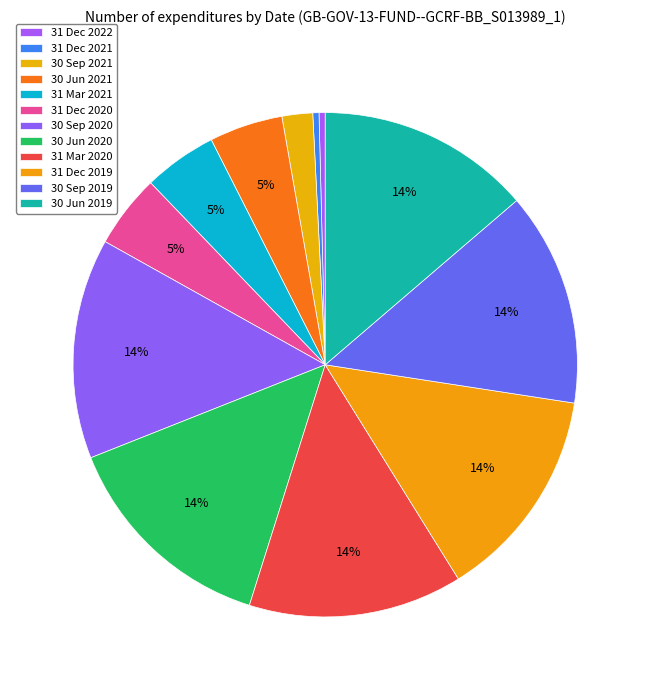

How many slices are in this pie chart?

12